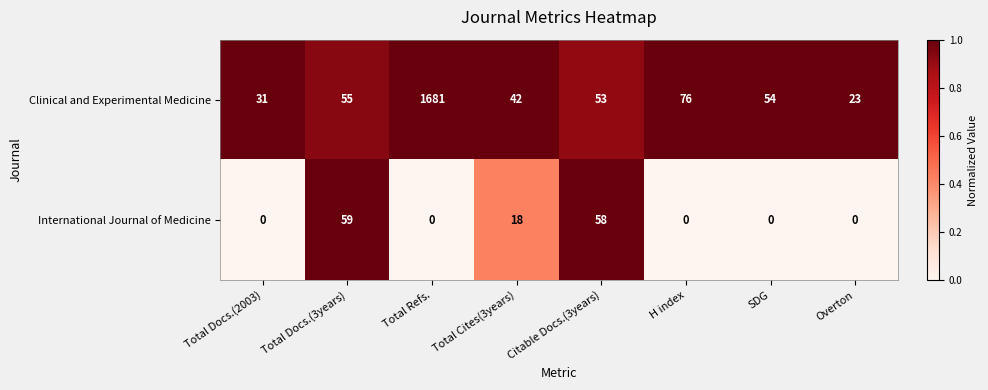

What is the maximum value shown in the chart?

1681